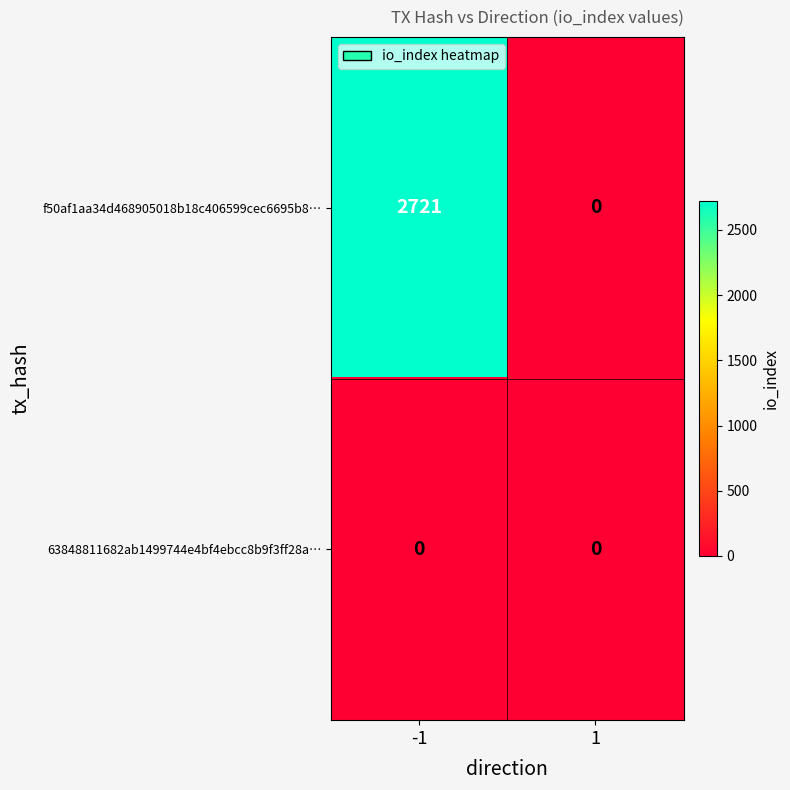

How many values in f50af1aa34d468905018b18c406599cec6695b8… are above zero?

1